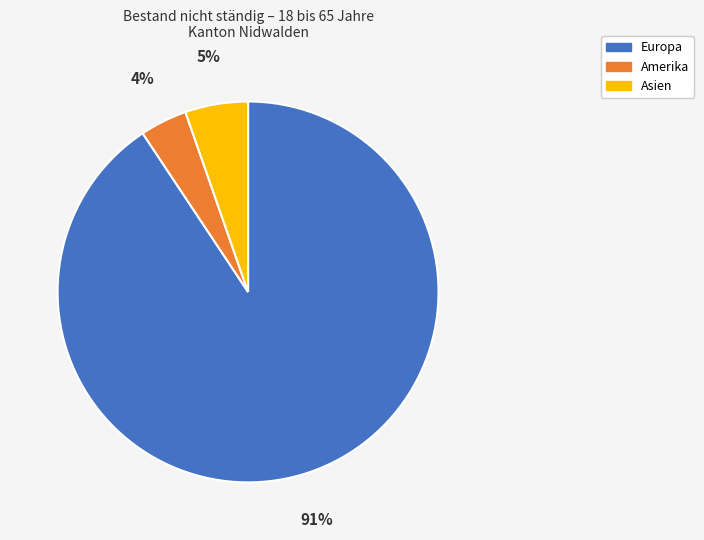

Rank the categories by value from highest to lowest.

Europa, Asien, Amerika